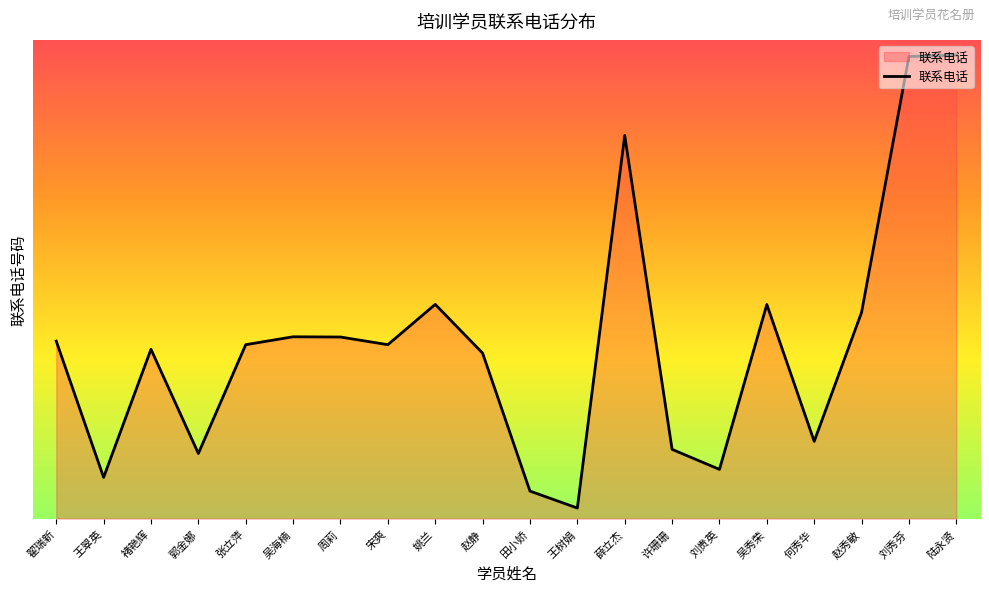

At which category does the data reach its first local valley?

王翠英